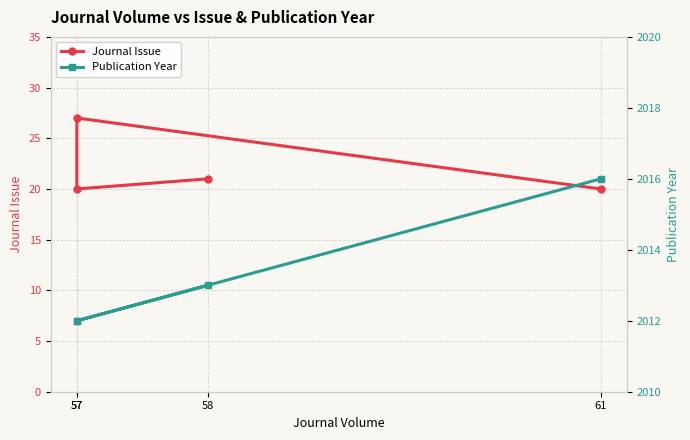

True or false: Publication Year has a value of 2643 at 57.

False